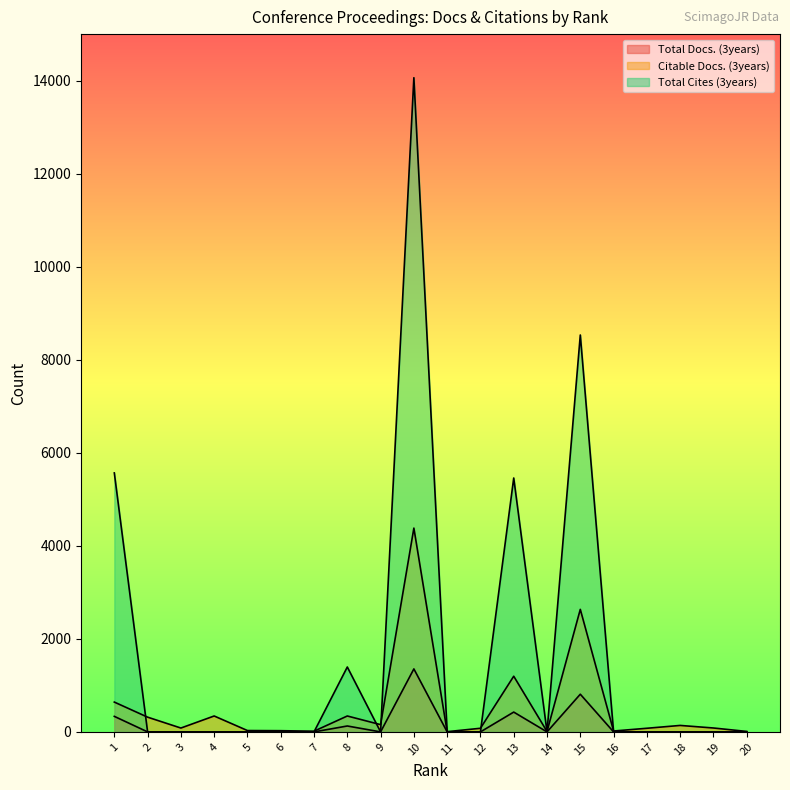

What is the sum of all Total Docs. (3years) values?

3051